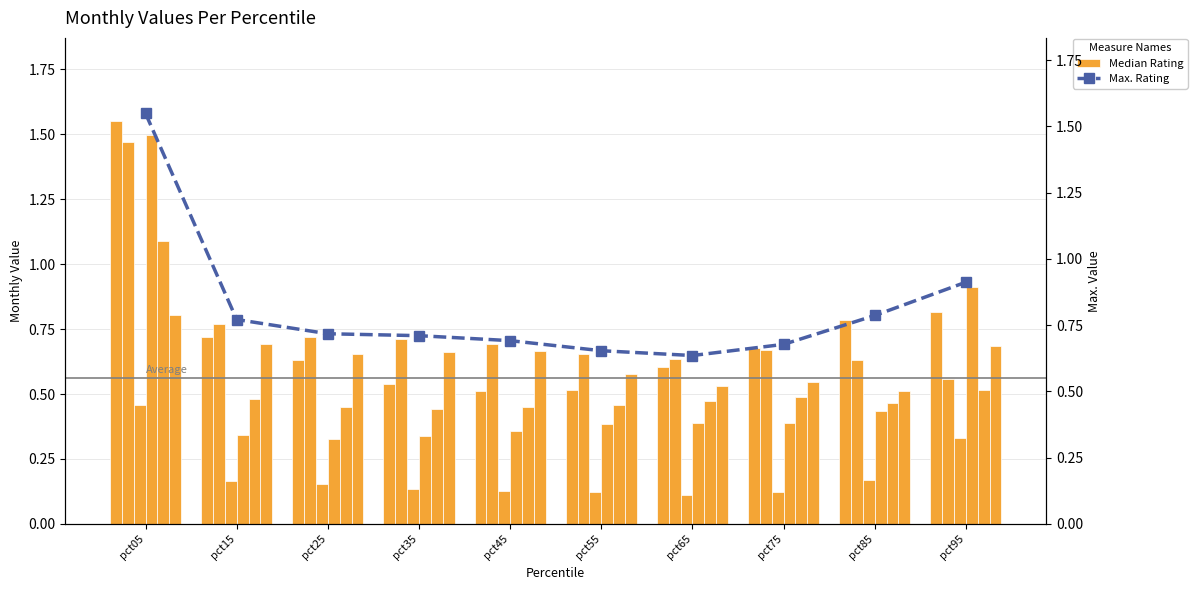

Is the value of Jan at pct25 greater than the value of Mar at pct45?

Yes